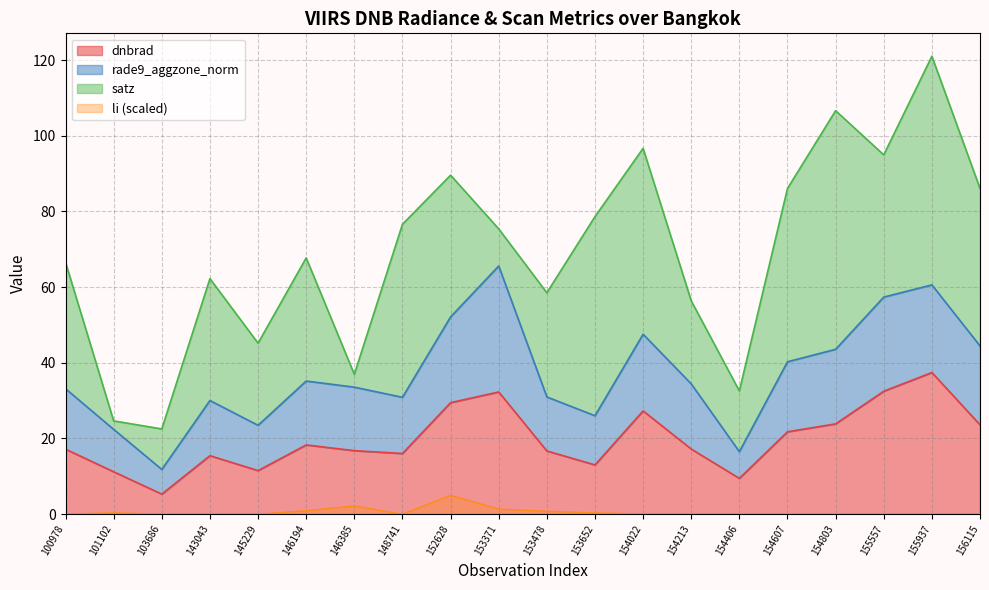

Is it true that dnbrad equals 11.2 at 101102?

True